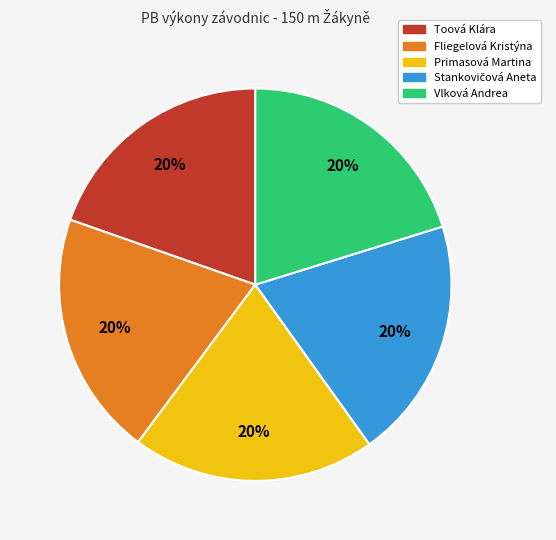

The Toová Klára slice represents 20% of the pie. True or false?

True